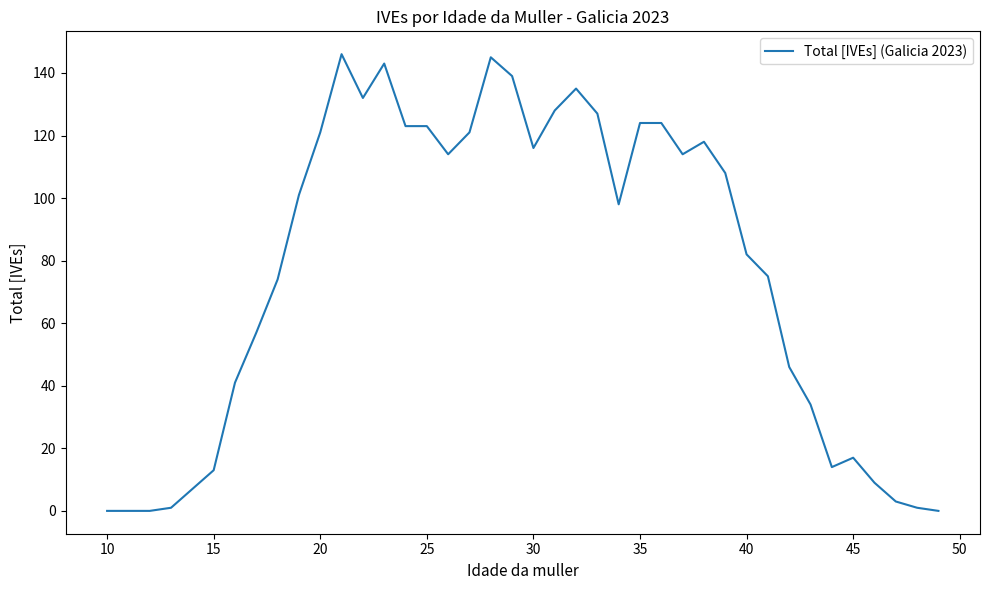

What is the maximum value shown in the chart?

146